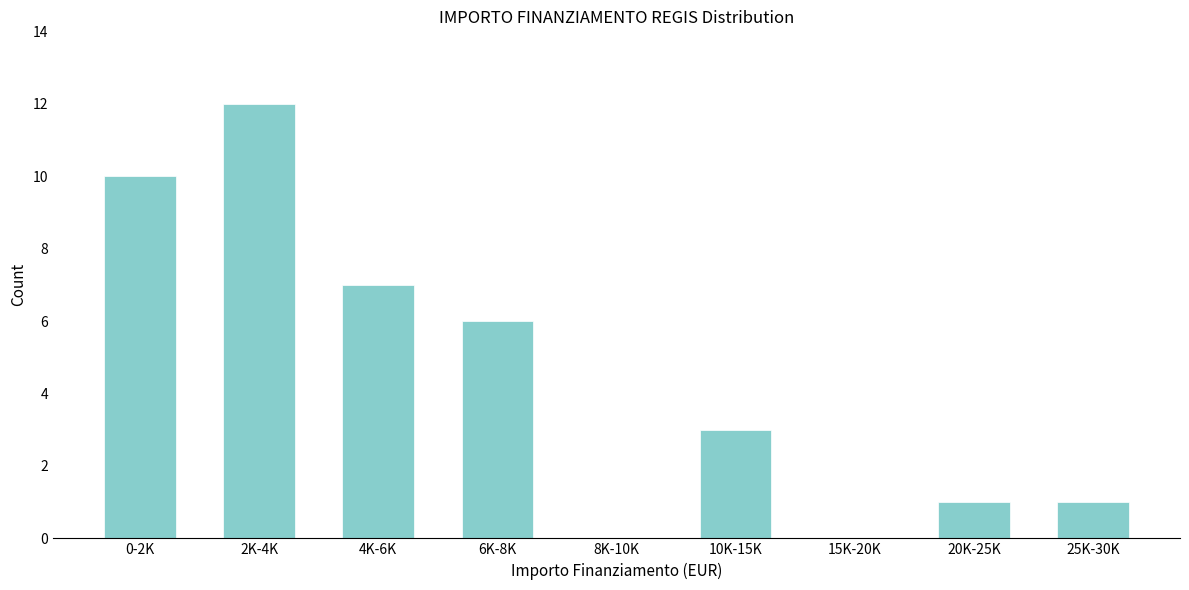

Reading left to right, what are all the values shown in this chart?

0-2K=10	2K-4K=12	4K-6K=7	6K-8K=6	8K-10K=0	10K-15K=3	15K-20K=0	20K-25K=1	25K-30K=1